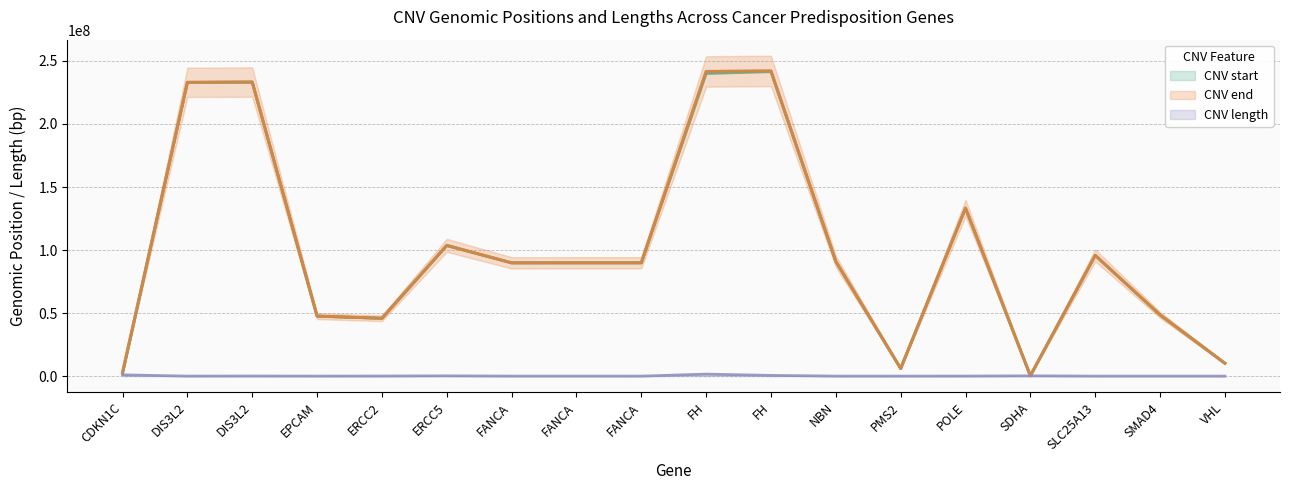

True or false: CNV end and CNV start intersect in this chart.

False